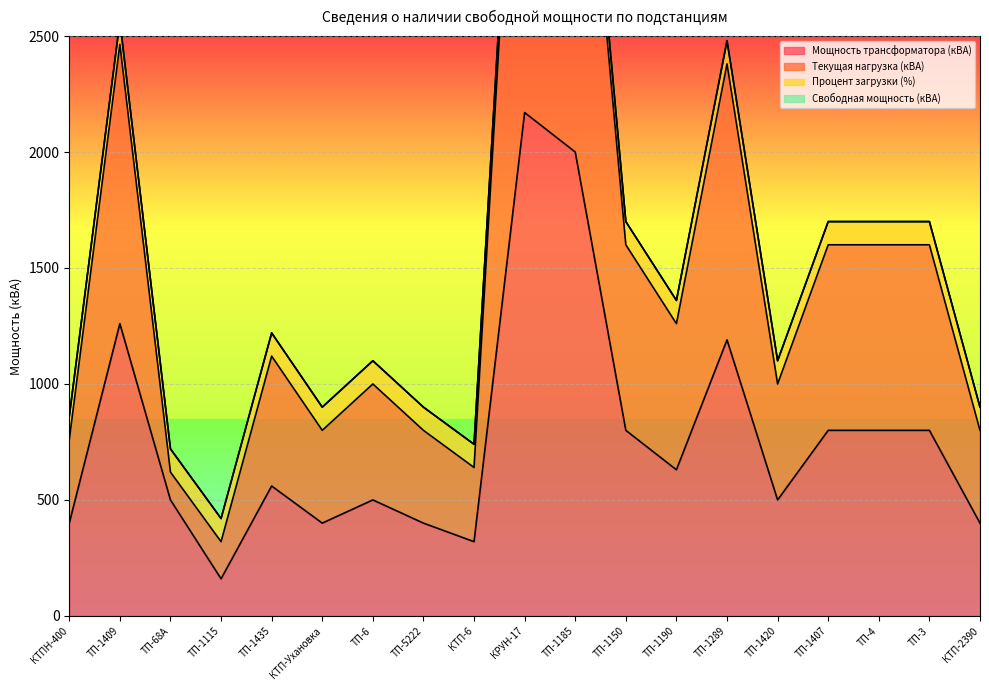

Where is Мощность трансформатора (кВА) nearest to the value 1165?

ТП-1289